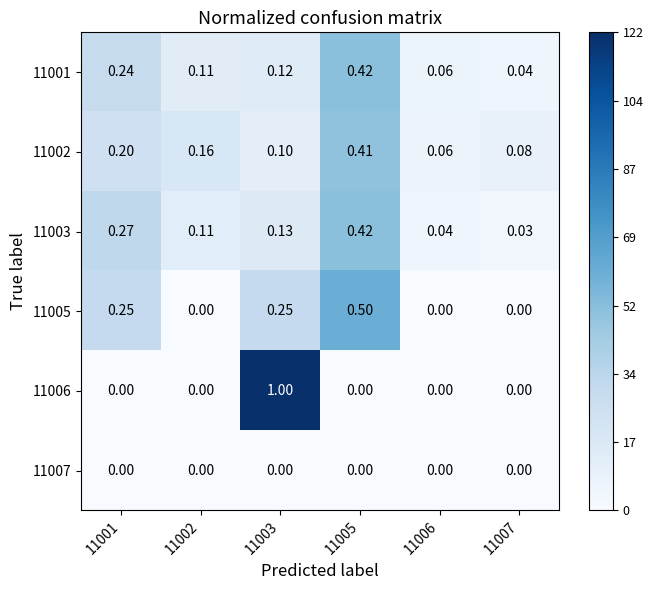

Is the value of 11007 at 11001 greater than the value of 11003 at 11007?

No